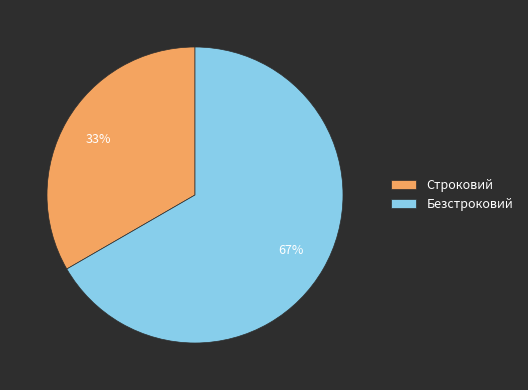

Combined, do Строковий and Безстроковий account for over 50%?

Yes